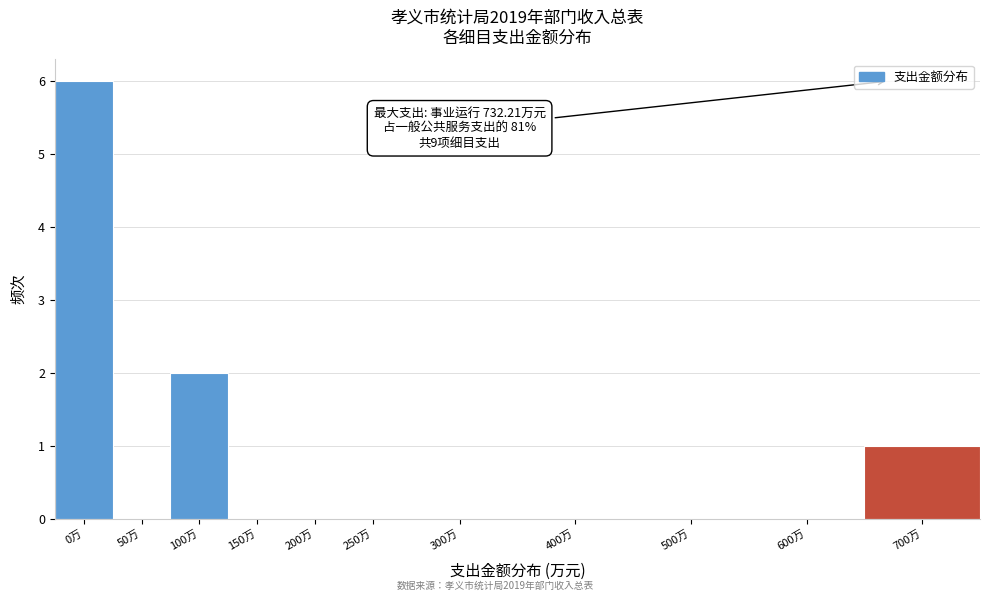

Reading right to left, what are all the values shown in this chart?

700万=1	600万=0	500万=0	400万=0	300万=0	250万=0	200万=0	150万=0	100万=2	50万=0	0万=6